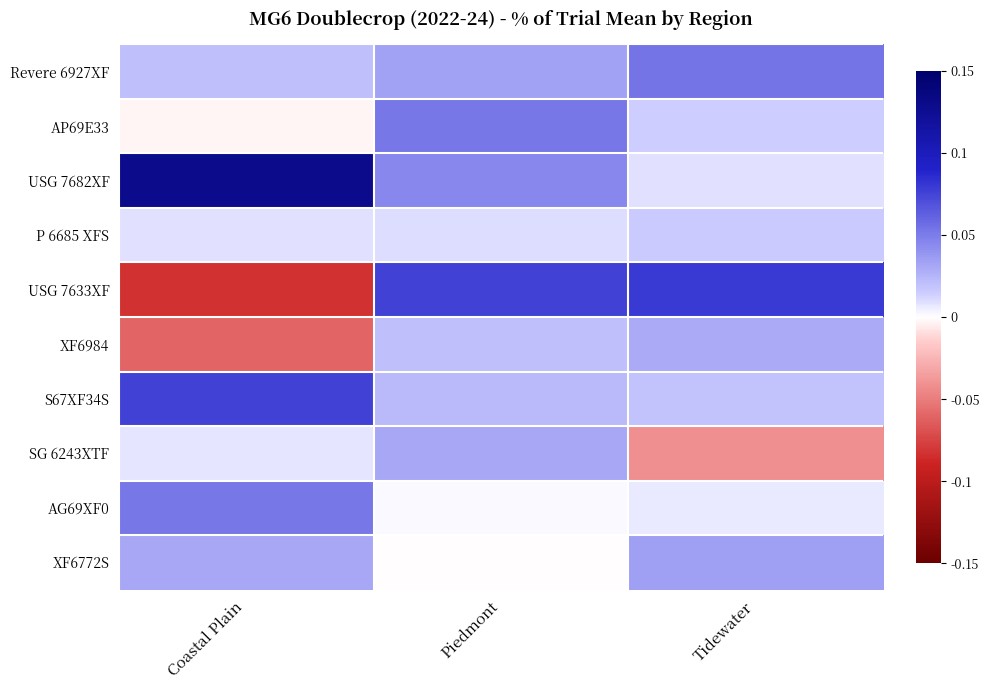

How many data points does each series have?

3